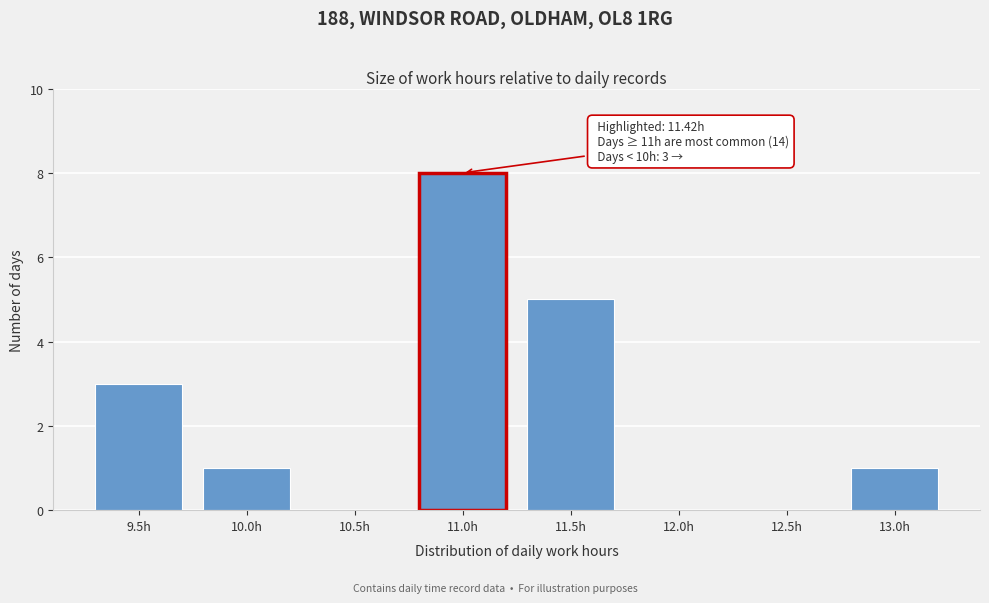

Reading left to right, extract all data points from this chart.

9.5h=3	10.0h=1	11.0h=8	11.5h=5	13.0h=1